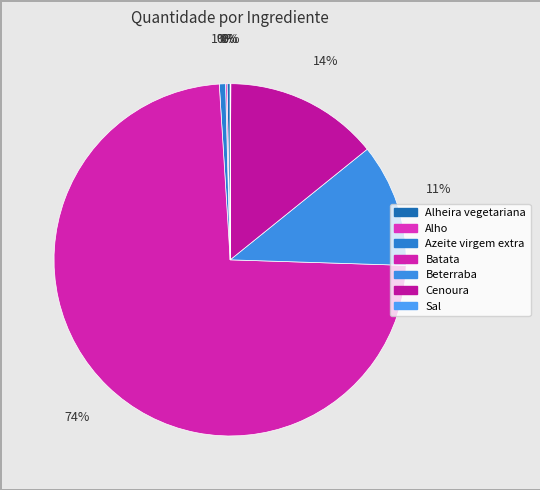

Does Sal represent more than half of the total?

No